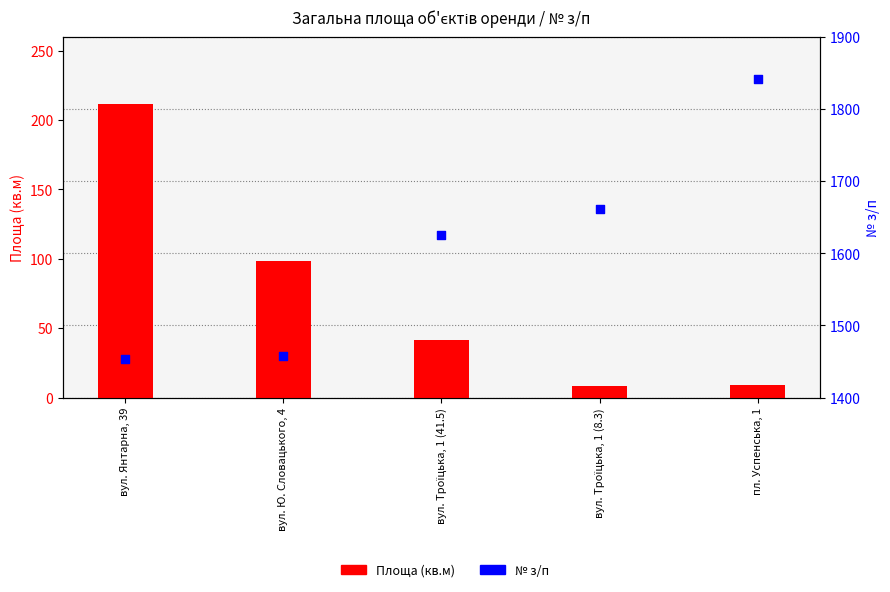

What are all the series names shown in the legend?

Площа (кв.м), № з/п